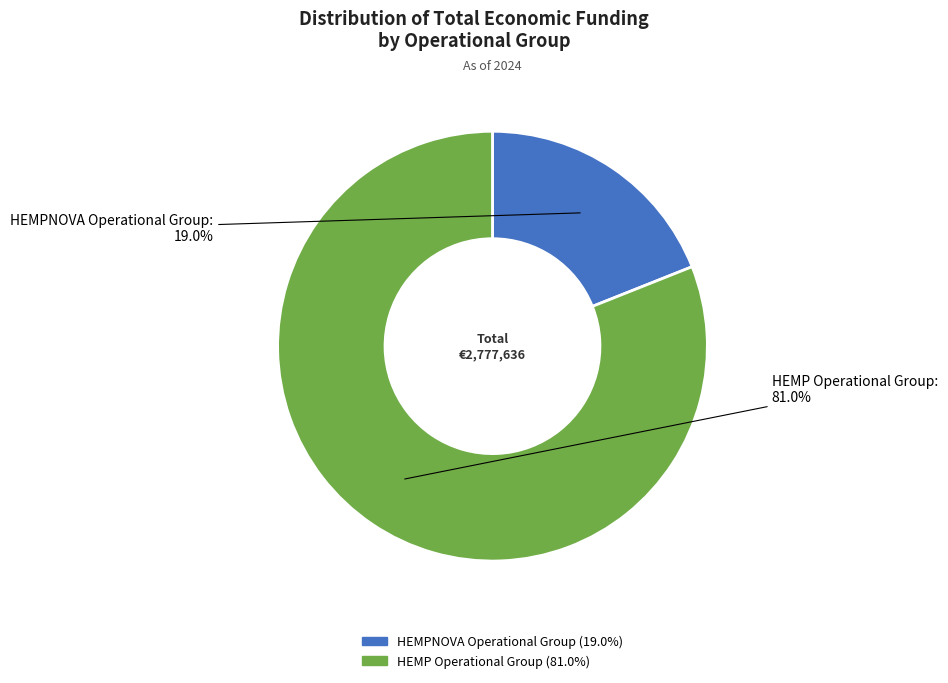

To the nearest percent, what is the difference between the HEMP Operational Group and HEMPNOVA Operational Group slice percentages?

62%